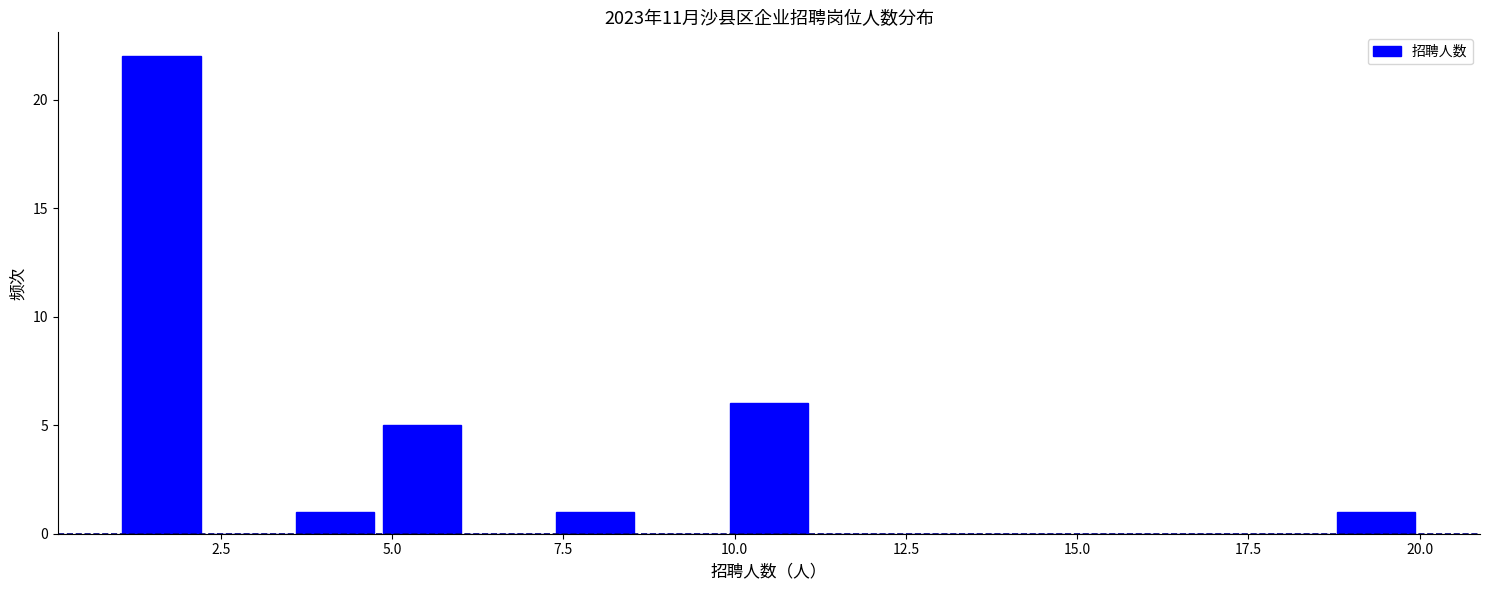

Around what value on the x-axis is the tallest bar? Give the approximate position of its centre, as read against the axis.

1.5